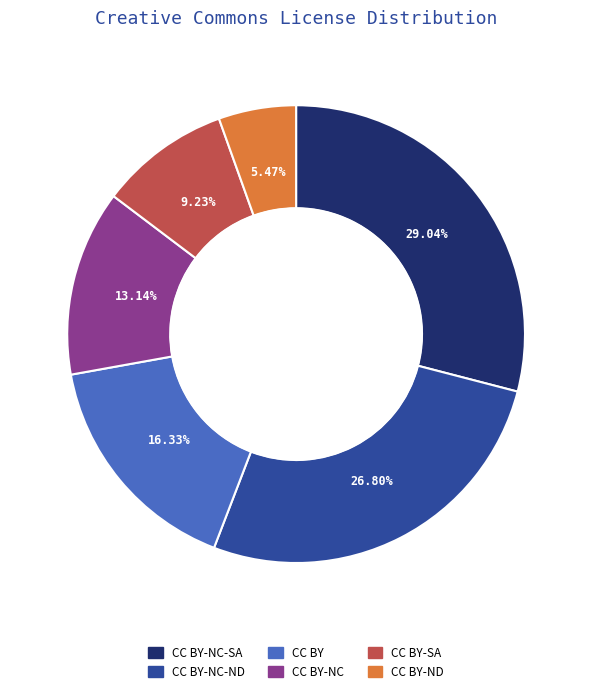

Which category has the biggest portion of the pie?

CC BY-NC-SA